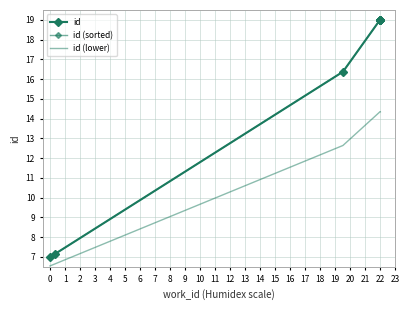

True or false: id (lower) and id intersect in this chart.

False